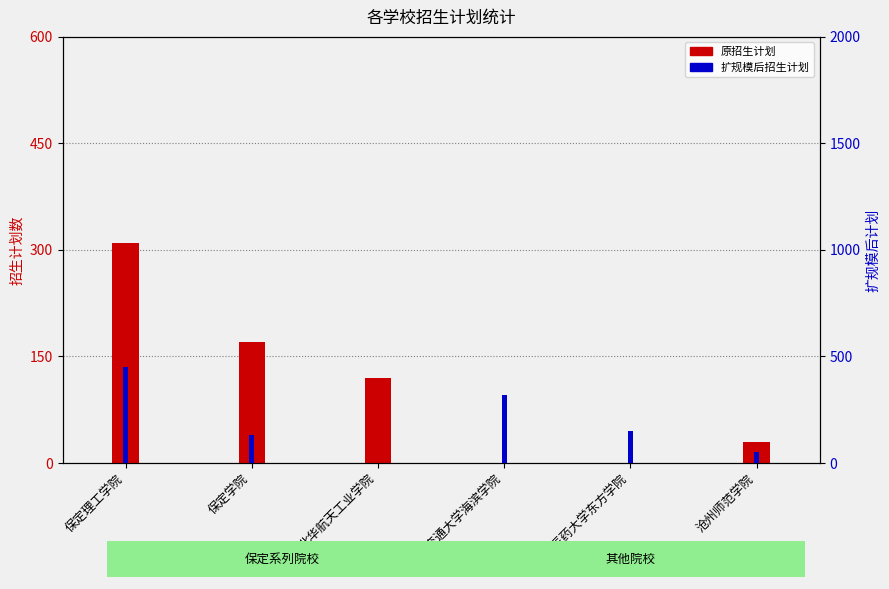

Reading left to right, what are all the values shown in this chart?

原招生计划: 保定理工学院=310	保定学院=170	北华航天工业学院=120	北京交通大学海滨学院=0	北京中医药大学东方学院=0	沧州师范学院=30
扩规模后招生计划: 保定理工学院=450	保定学院=130	北华航天工业学院=0	北京交通大学海滨学院=320	北京中医药大学东方学院=150	沧州师范学院=50